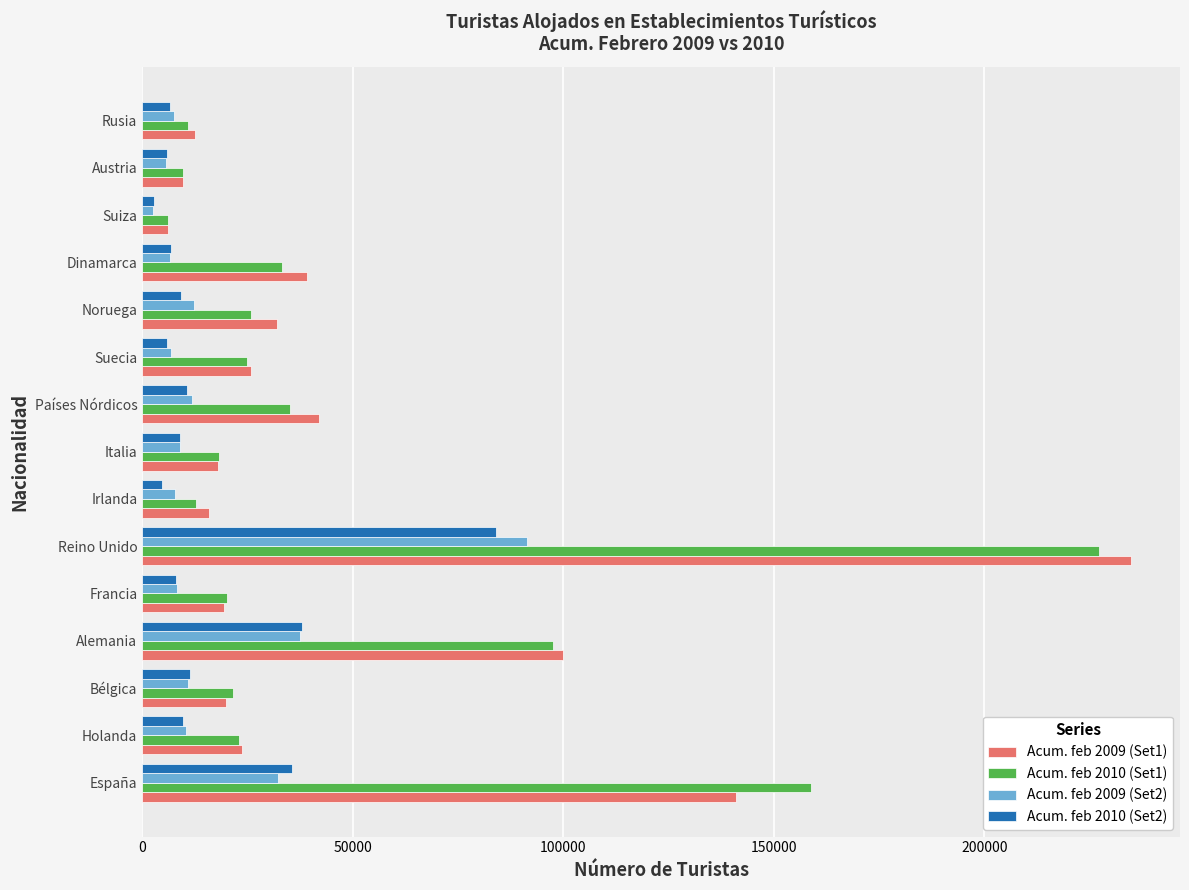

At which label does Acum. feb 2009 (Set1) reach its peak?

Reino Unido